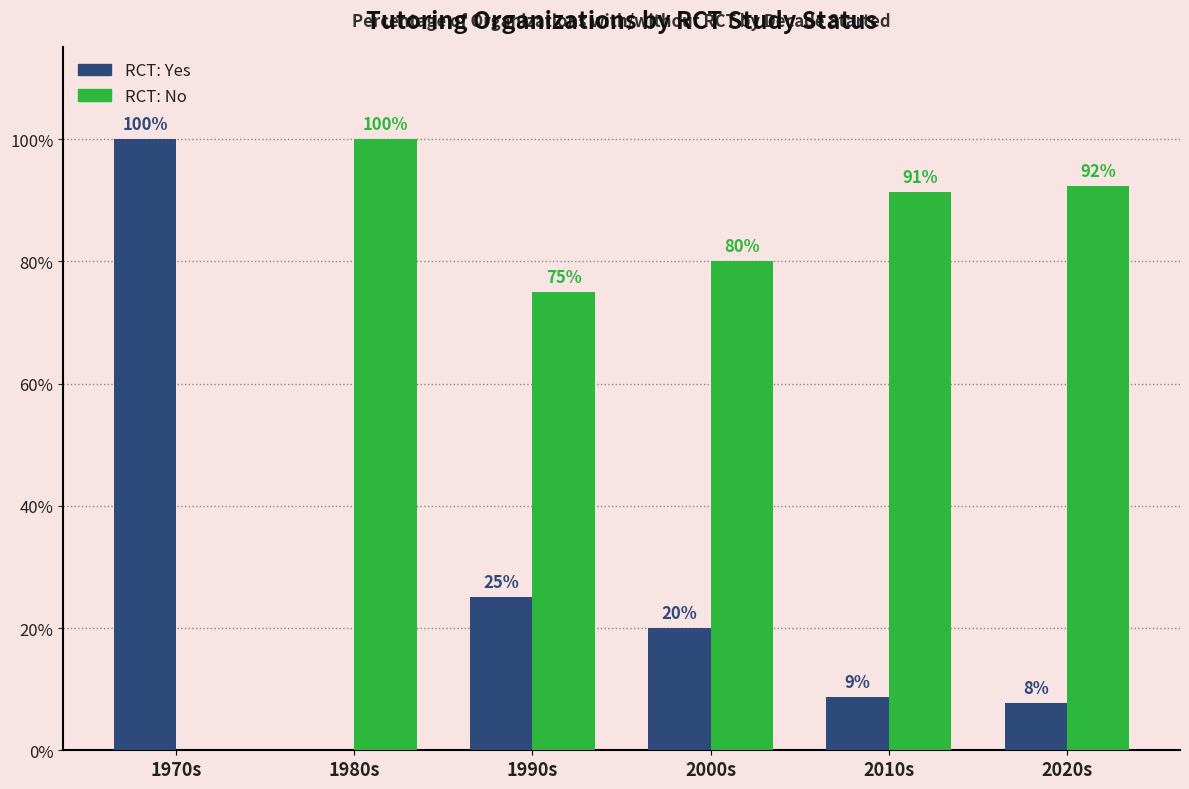

What is the maximum value for RCT: Yes?

100.0